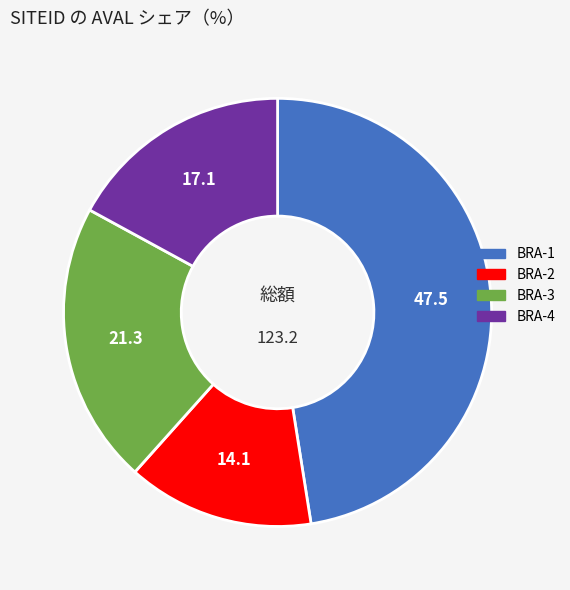

Combined, do BRA-3 and BRA-1 account for over 50%?

Yes